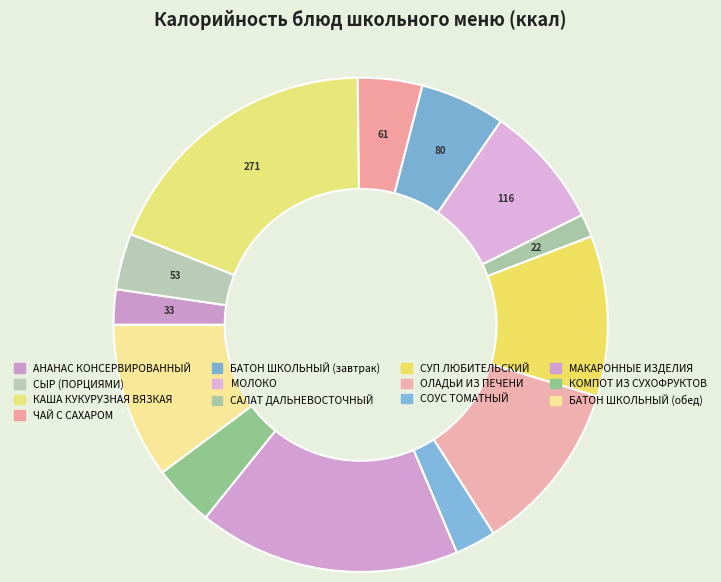

To the nearest percent, what is the difference between the МОЛОКО and КОМПОТ ИЗ СУХОФРУКТОВ slice percentages?

4%